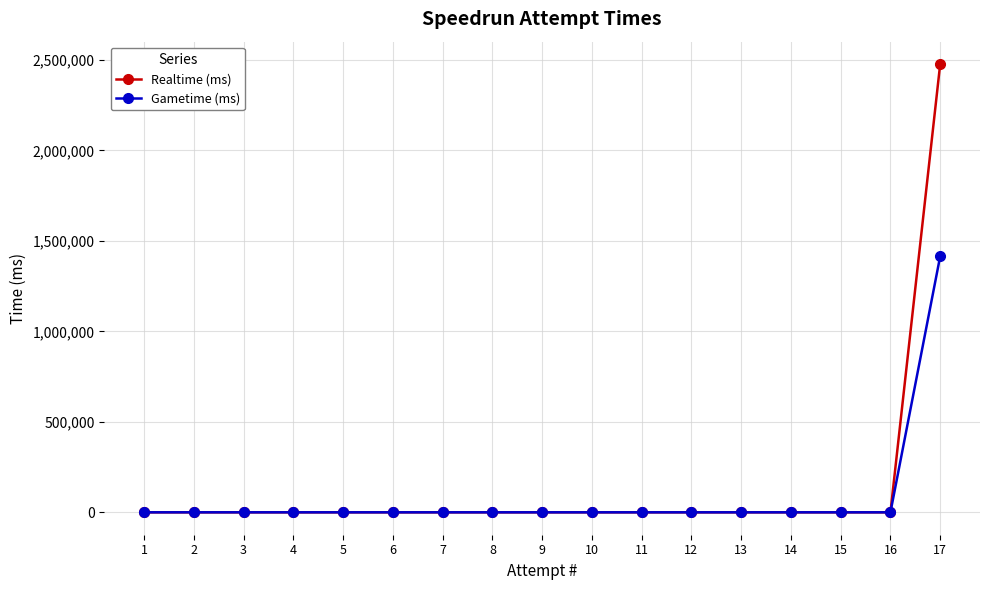

Rank the series by their maximum value, from highest to lowest.

Realtime (ms), Gametime (ms)